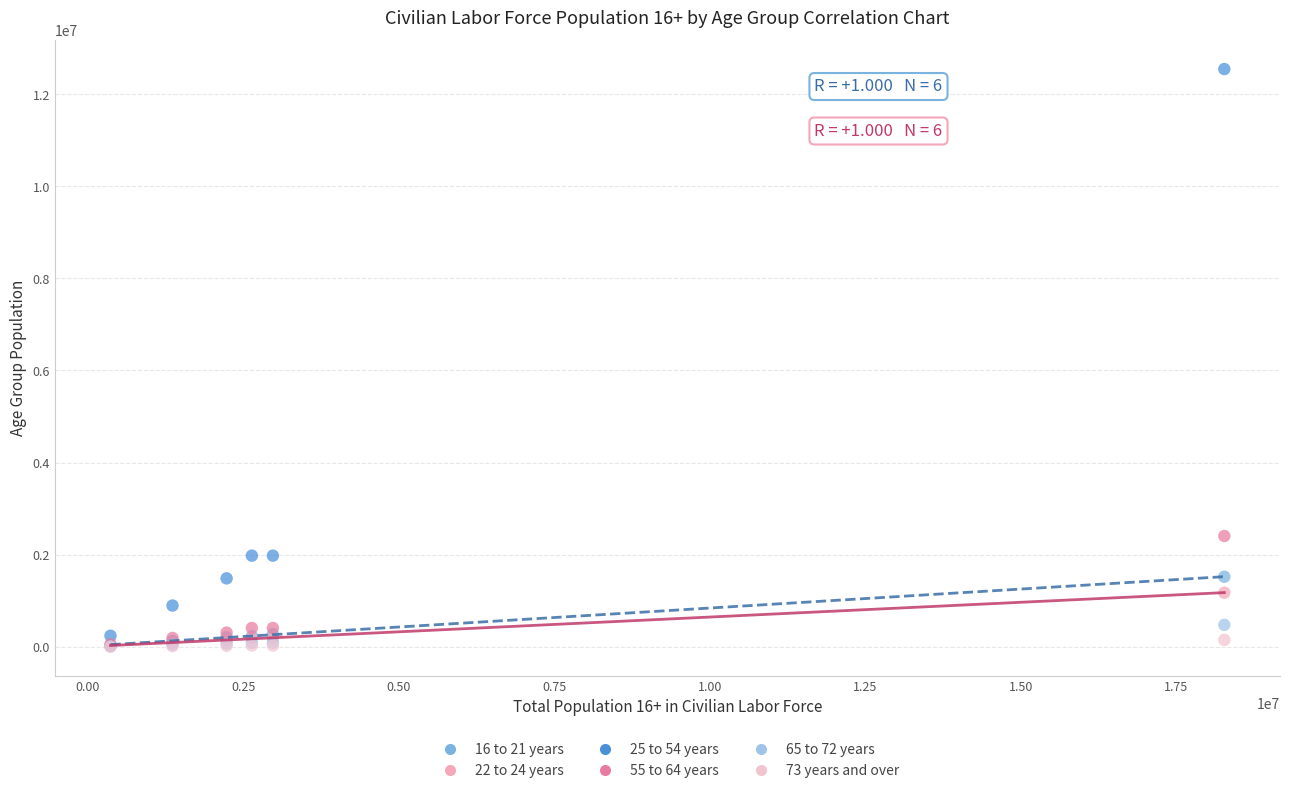

Across all series, what Y value is closest to 6273527?

2405960